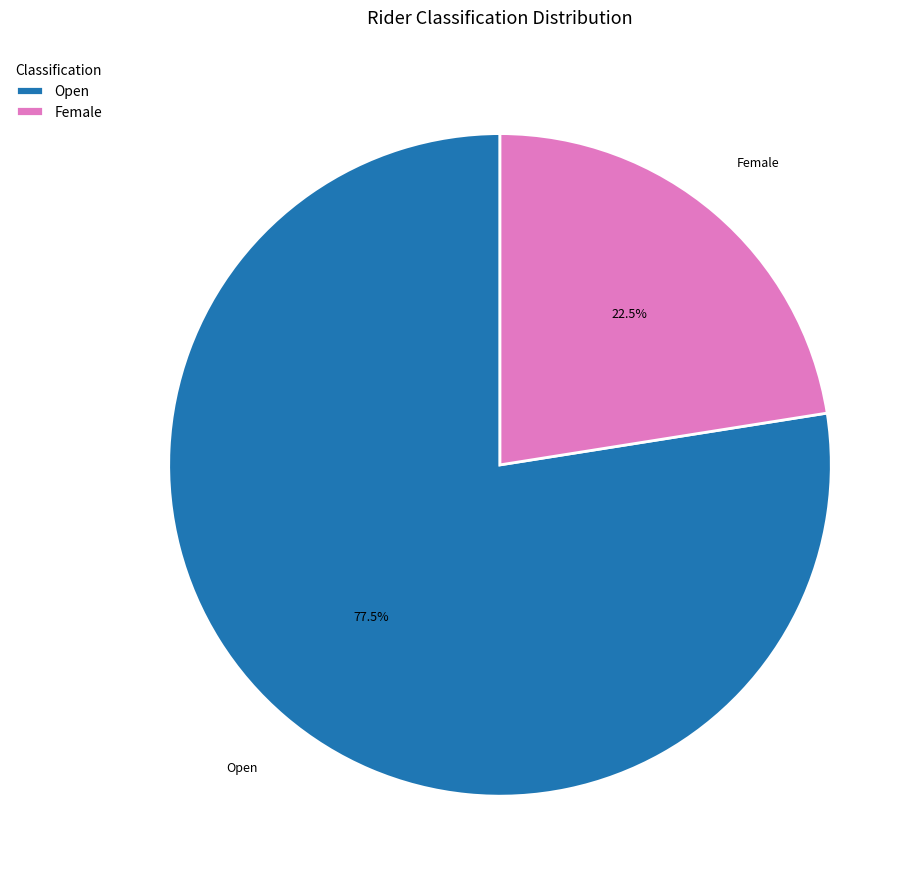

Which category has the biggest portion of the pie?

Open